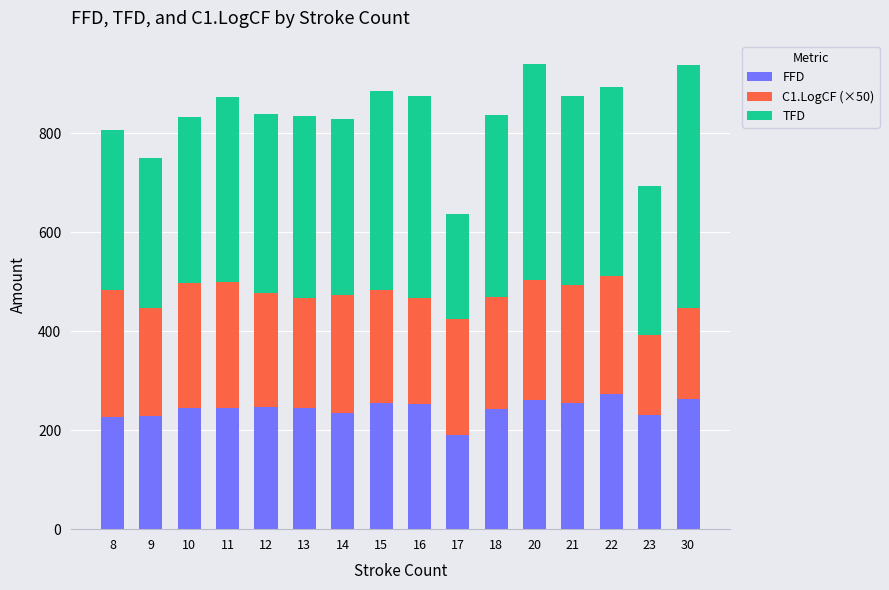

What is the lowest value of the FFD series?

190.3